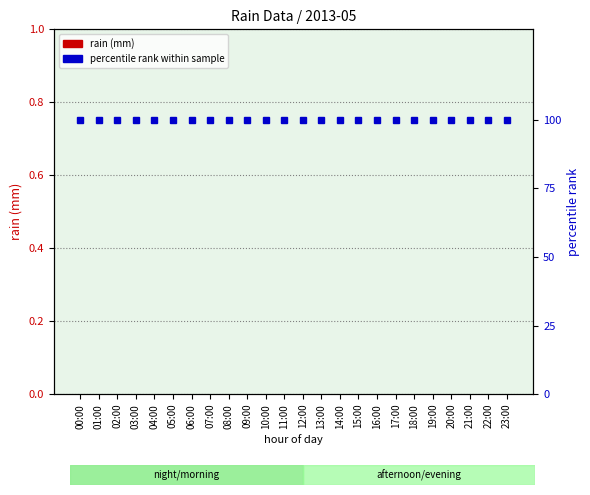

Between 12:00 and 02:00, which is larger?

12:00